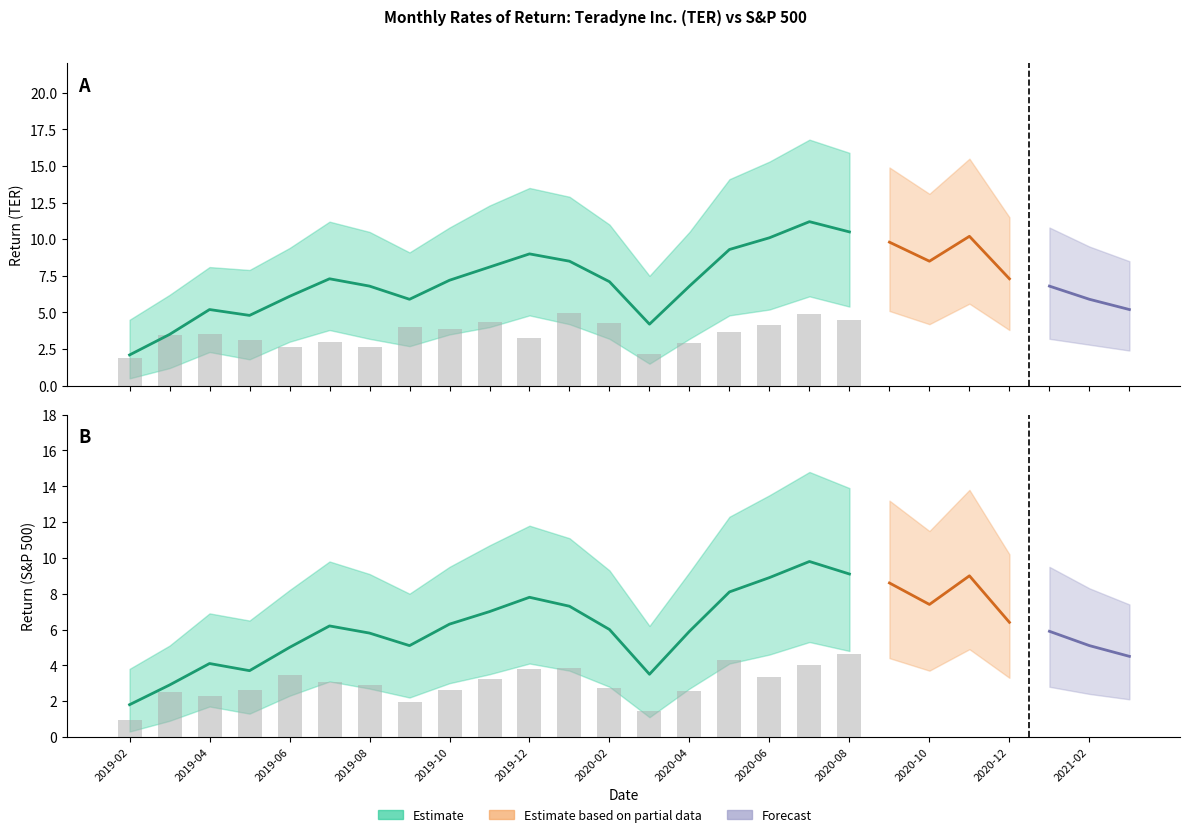

What is the difference between the second highest and second lowest values in the SP500_upper series?

8.8